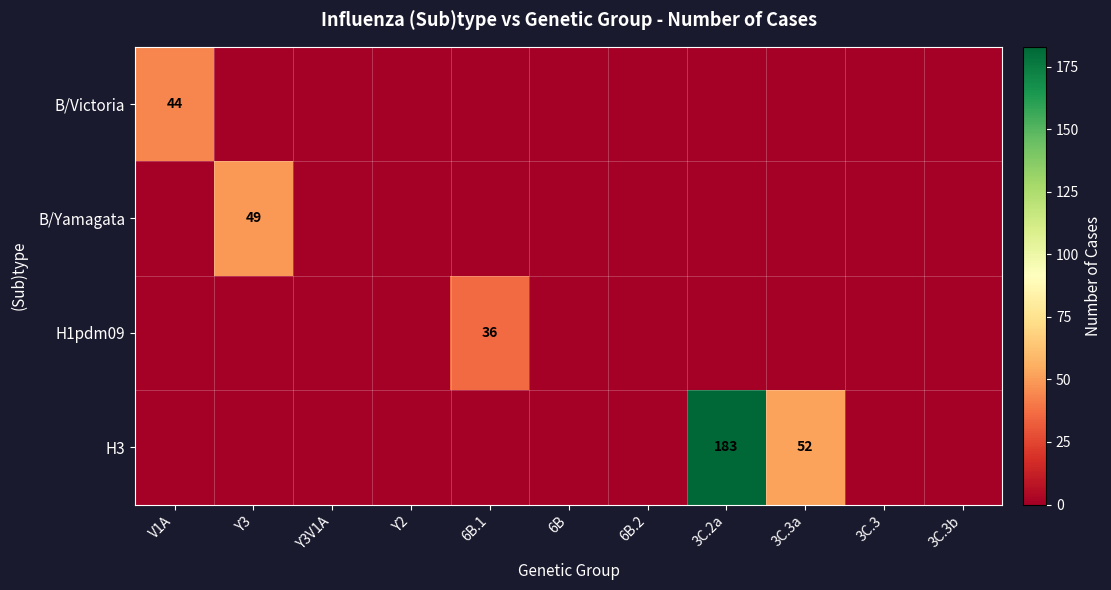

Is it true that B/Victoria equals 76 at V1A?

False